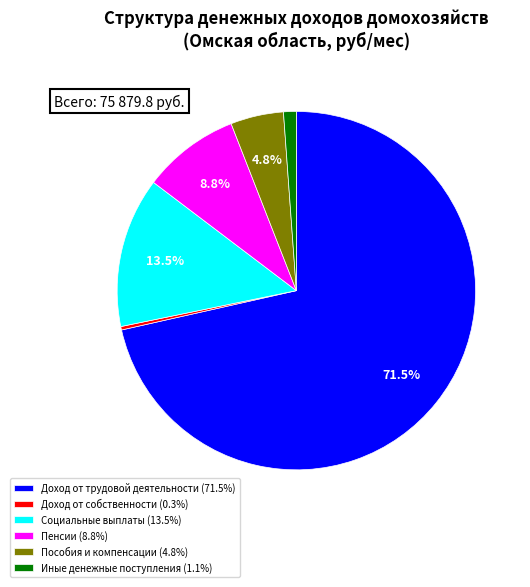

How many segments does this pie chart have?

6